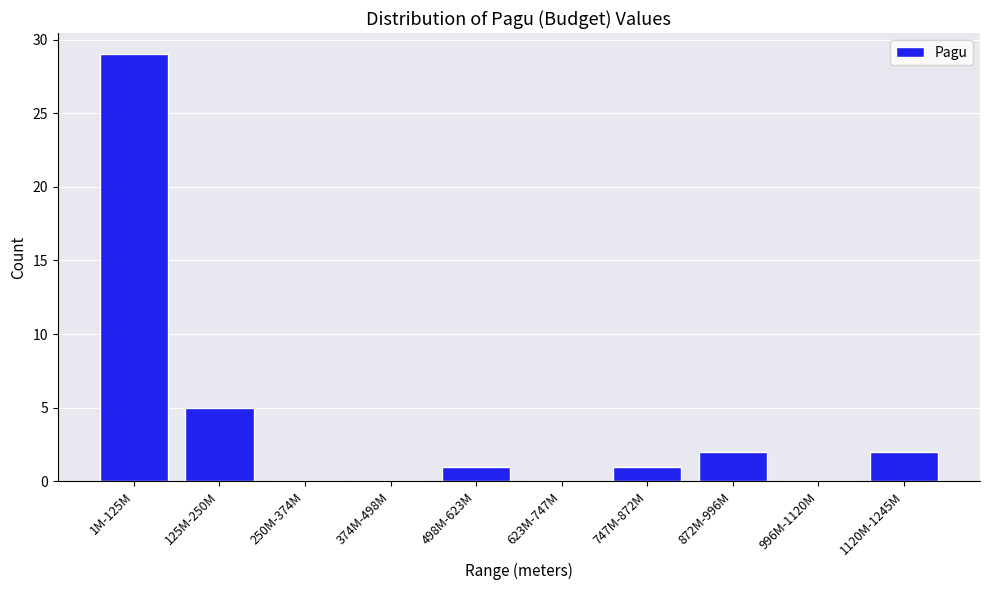

Reading left to right, what are all the values shown in this chart?

1M-125M=29	125M-250M=5	250M-374M=0	374M-498M=0	498M-623M=1	623M-747M=0	747M-872M=1	872M-996M=2	996M-1120M=0	1120M-1245M=2